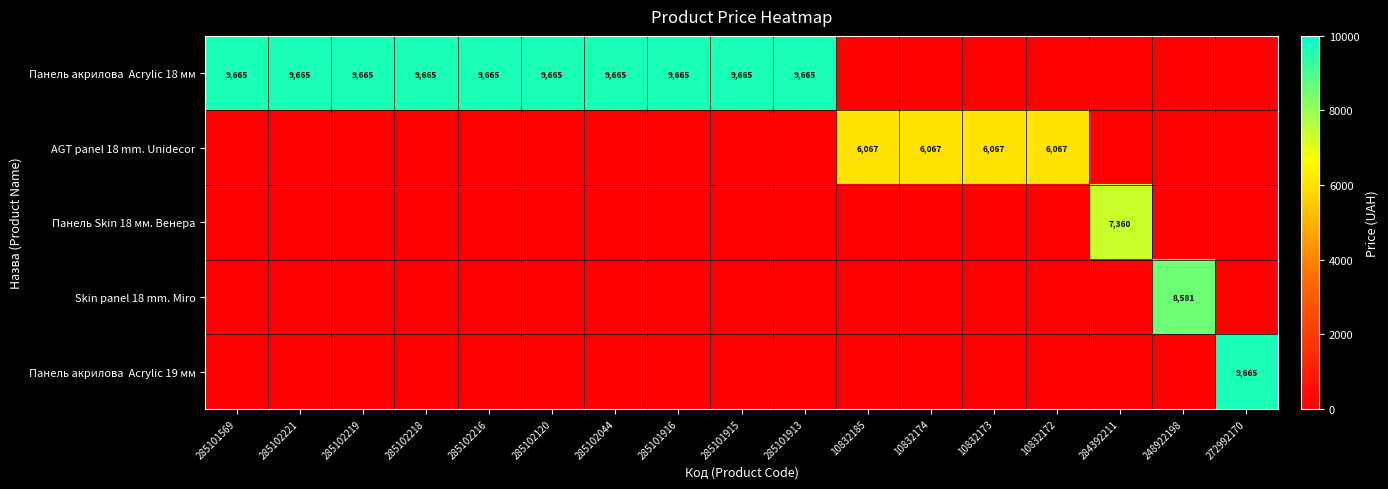

The value of Skin panel 18 mm. Miro at 248922198 is 3714. True or false?

False